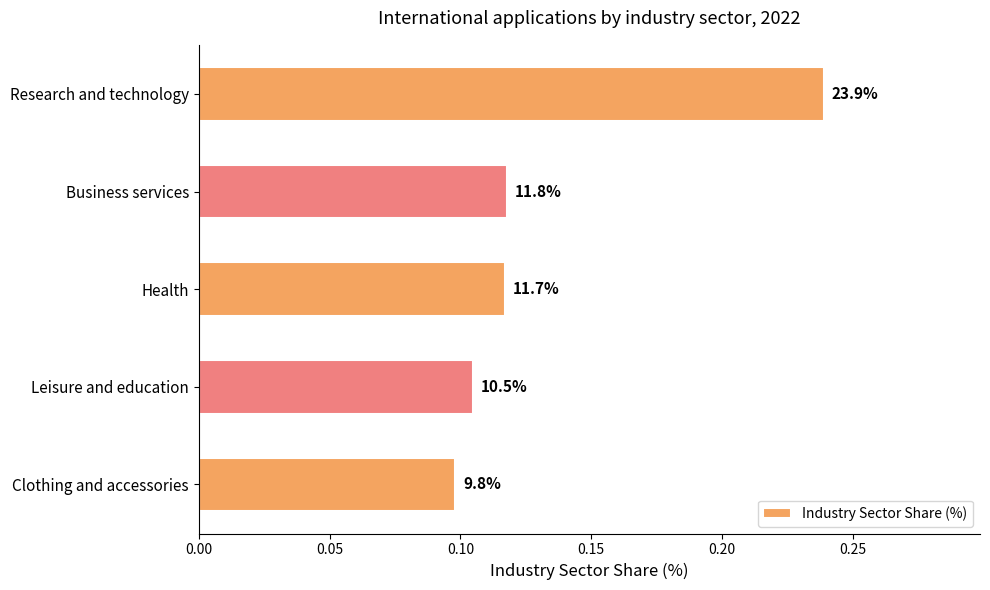

How many values are between 0 and 1?

5